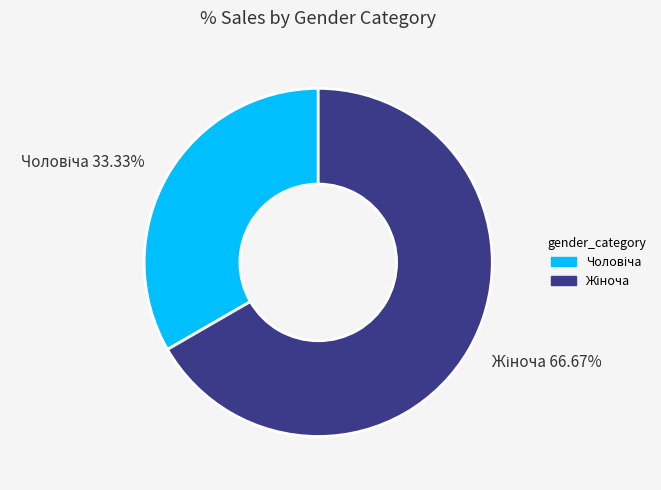

Does any single category account for the majority?

Yes